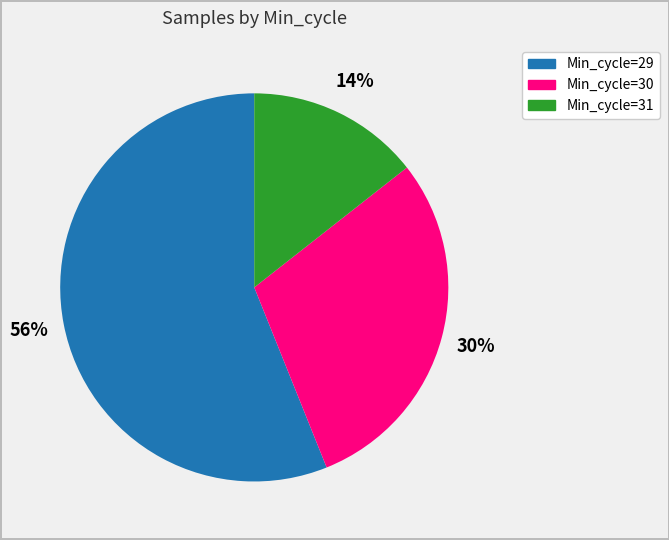

To the nearest percent, what is the difference between the largest and smallest slice percentages?

42%